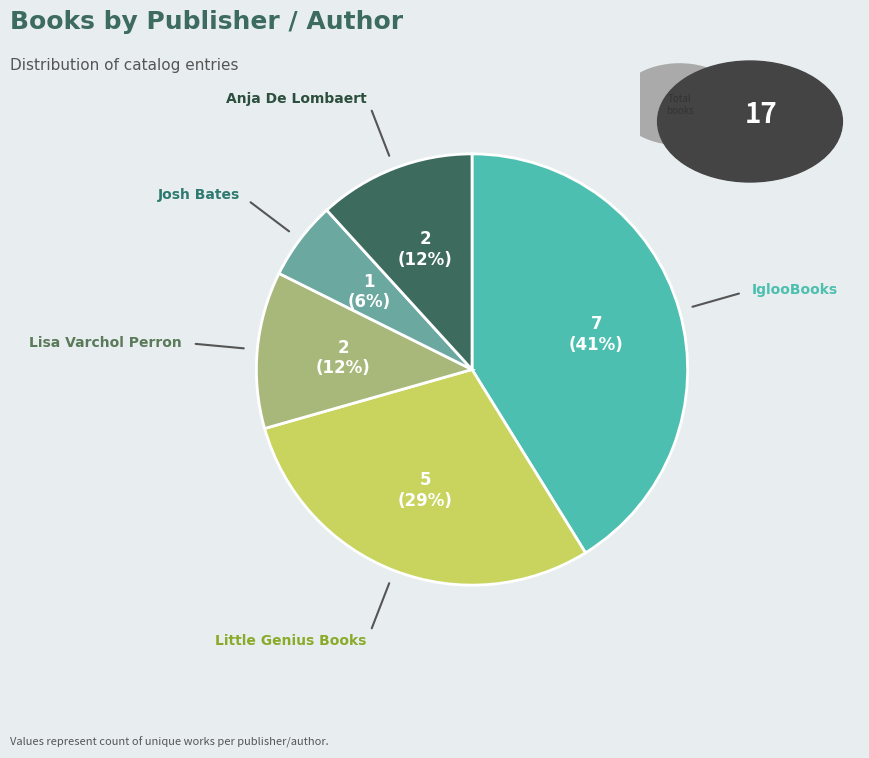

Between IglooBooks and Little Genius Books, which is larger?

IglooBooks